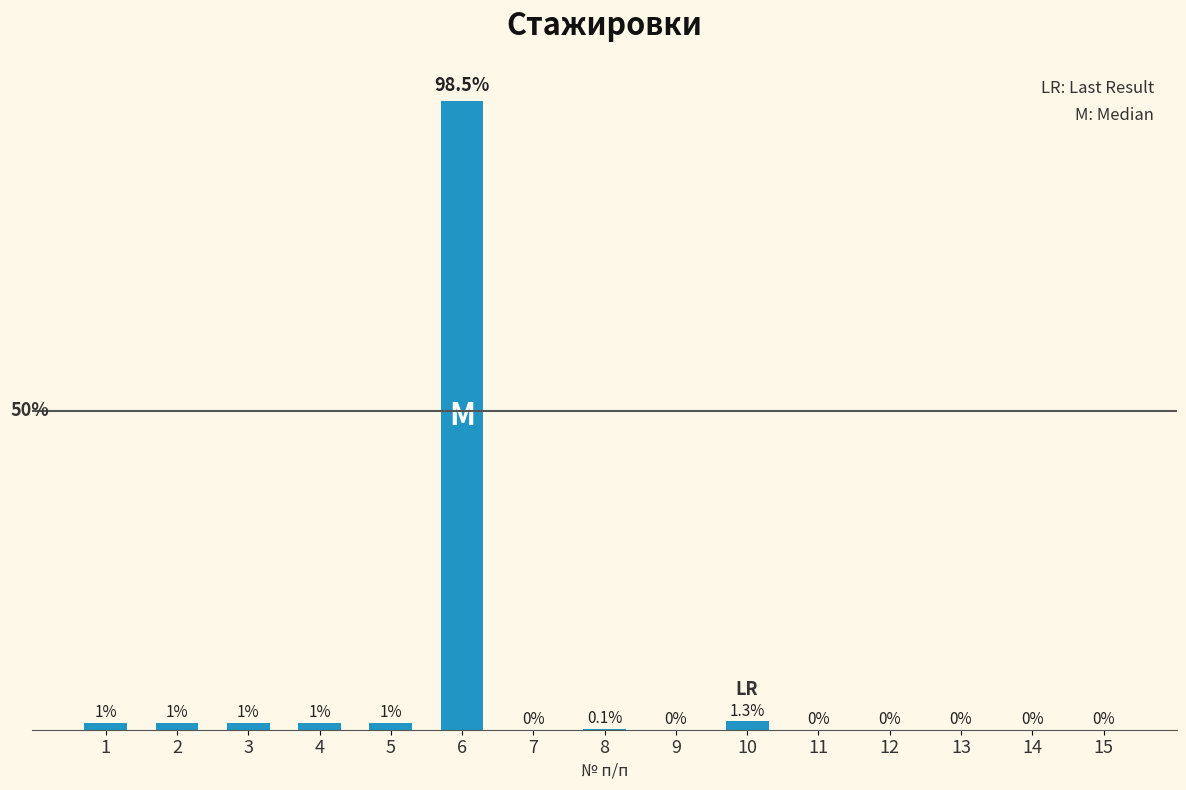

Is it true that the value at 1 is 1.0?

True